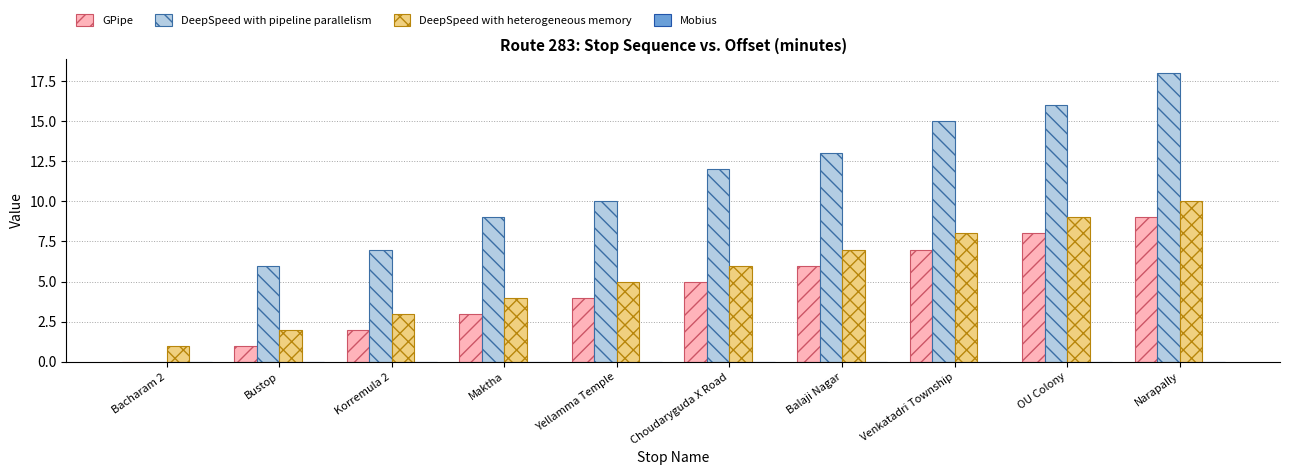

What is the difference between the DeepSpeed with pipeline parallelism values at Balaji Nagar and Korremula 2?

6